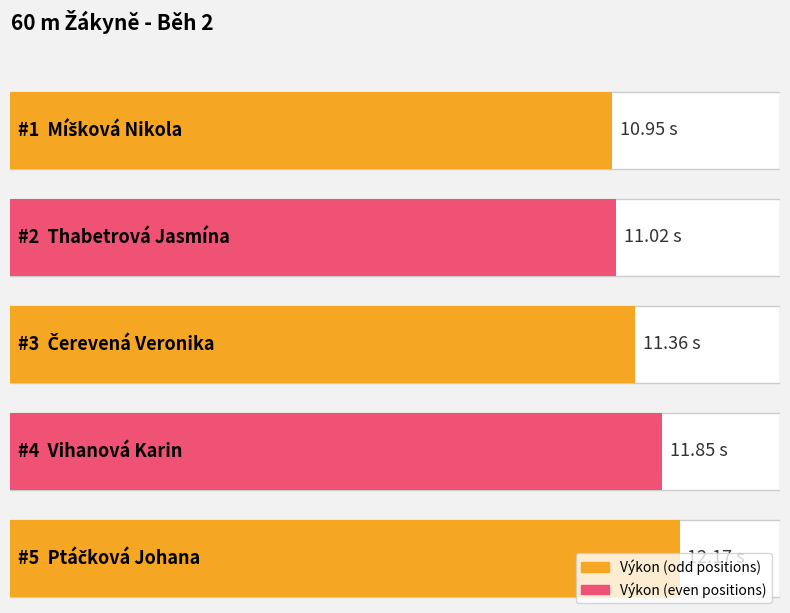

Reading left to right, what are all the values shown in this chart?

Míšková Nikola=10.9	Thabetrová Jasmína=11.0	Čerevená Veronika=11.4	Vihanová Karin=11.8	Ptáčková Johana=12.2